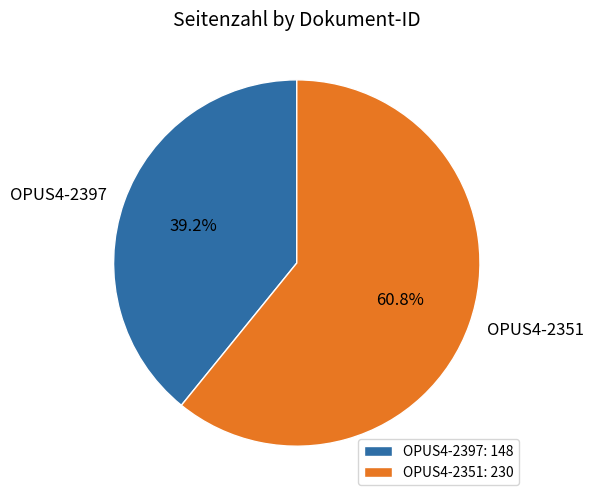

To the nearest percent, what is the combined percentage of OPUS4-2397 and OPUS4-2351?

100%